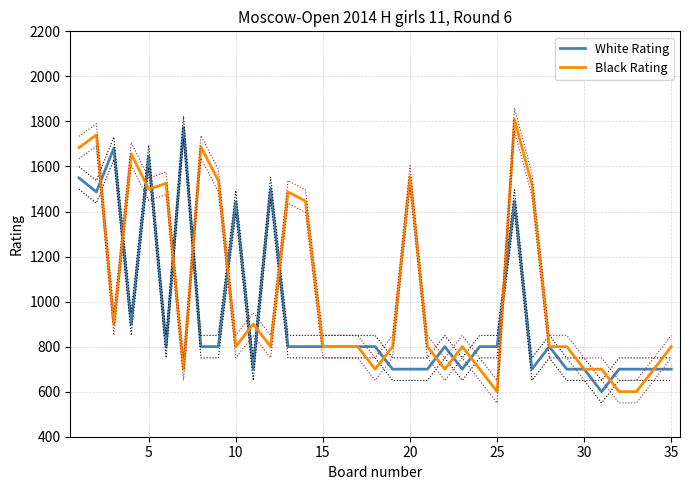

What is the highest value of the White Rating series?

1773